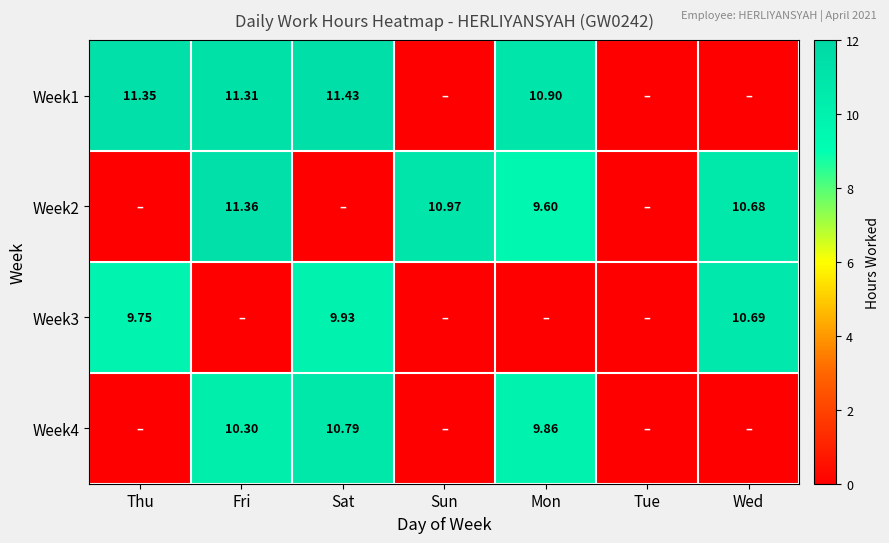

Which has a higher value, Thu or Fri?

Thu